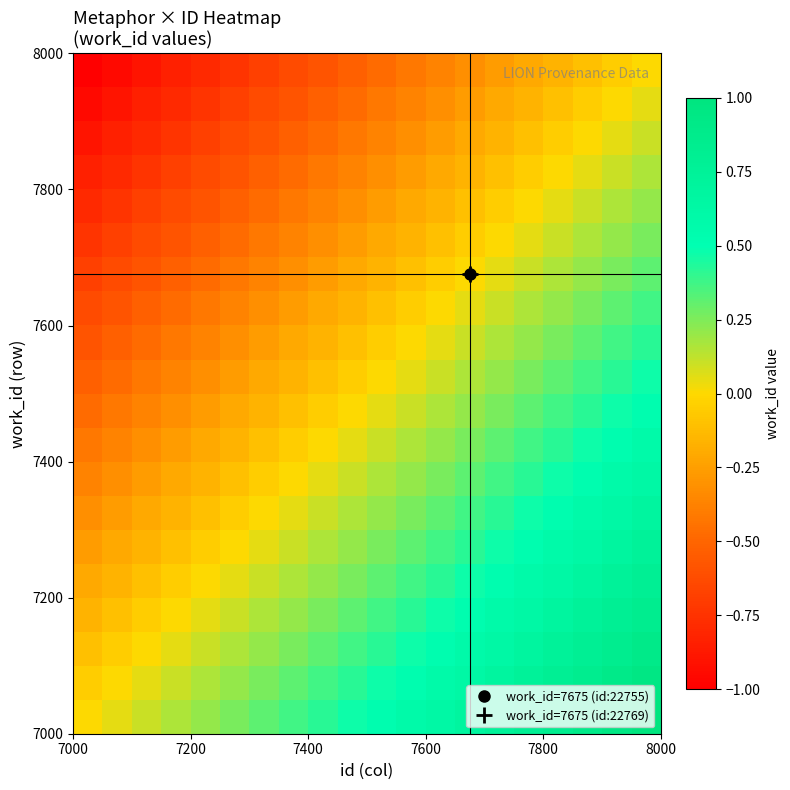

What is the greatest value displayed?

1.0